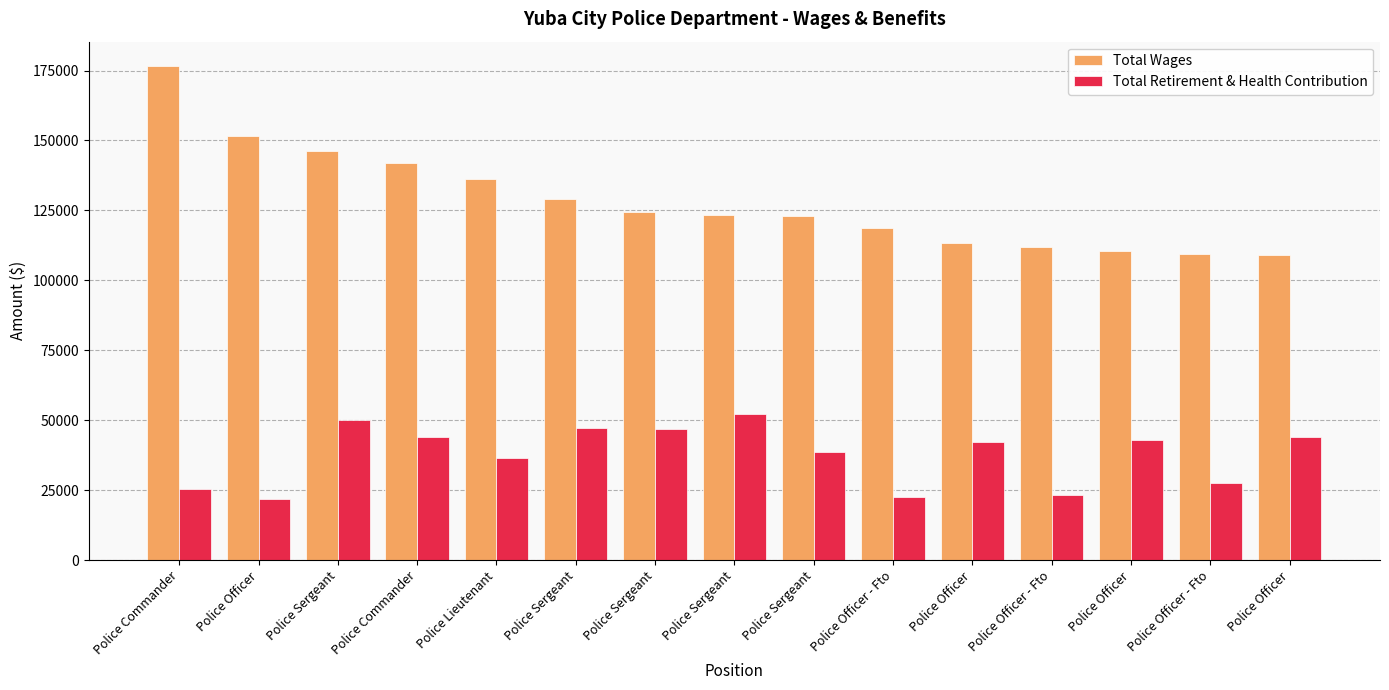

Reading left to right, transcribe all the data shown in this chart.

Total Wages: 176507	151441	146306	141816	136080	129059	124262	123517	123042	118841	113181	111922	110462	109523	109021
Total Retirement & Health Contribution: 25476	21754	50116	43855	36628	47077	47003	52062	38495	22414	42227	23232	42795	27691	44077